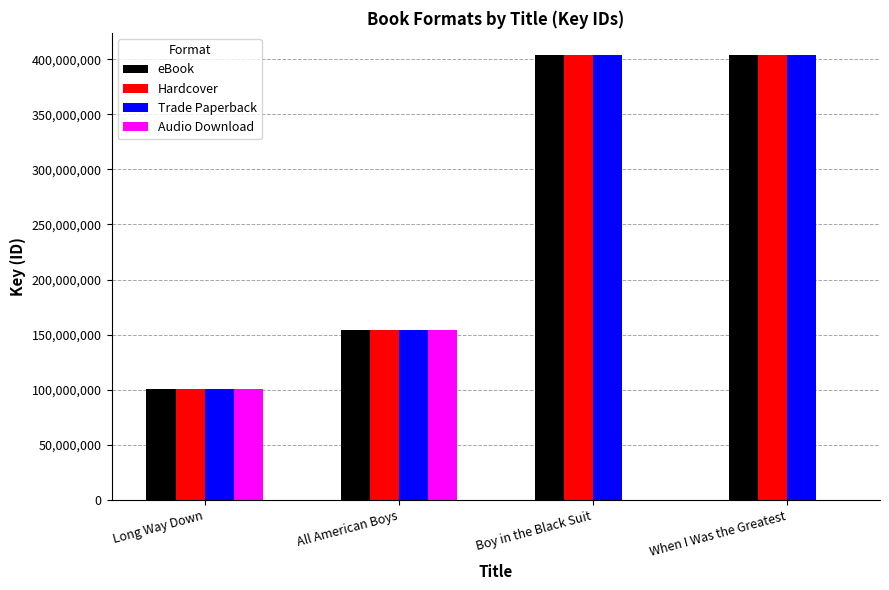

The value of Hardcover at Long Way Down is 176935305. True or false?

False